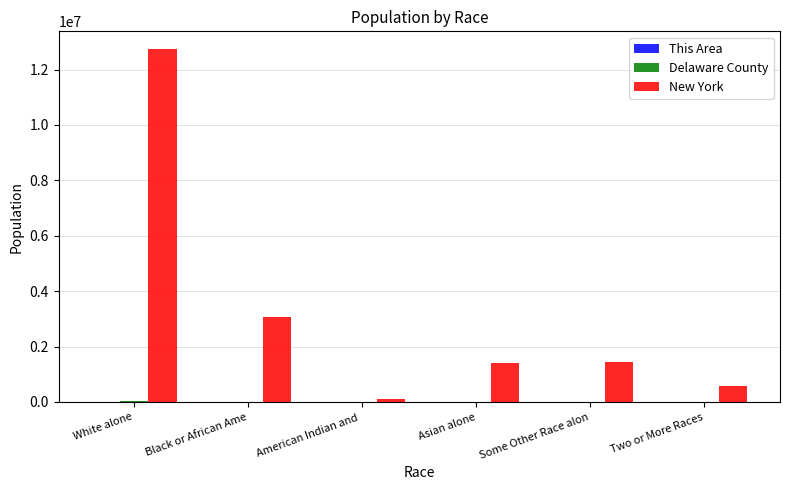

At which label is New York closest to 6423940?

Black or African Ame